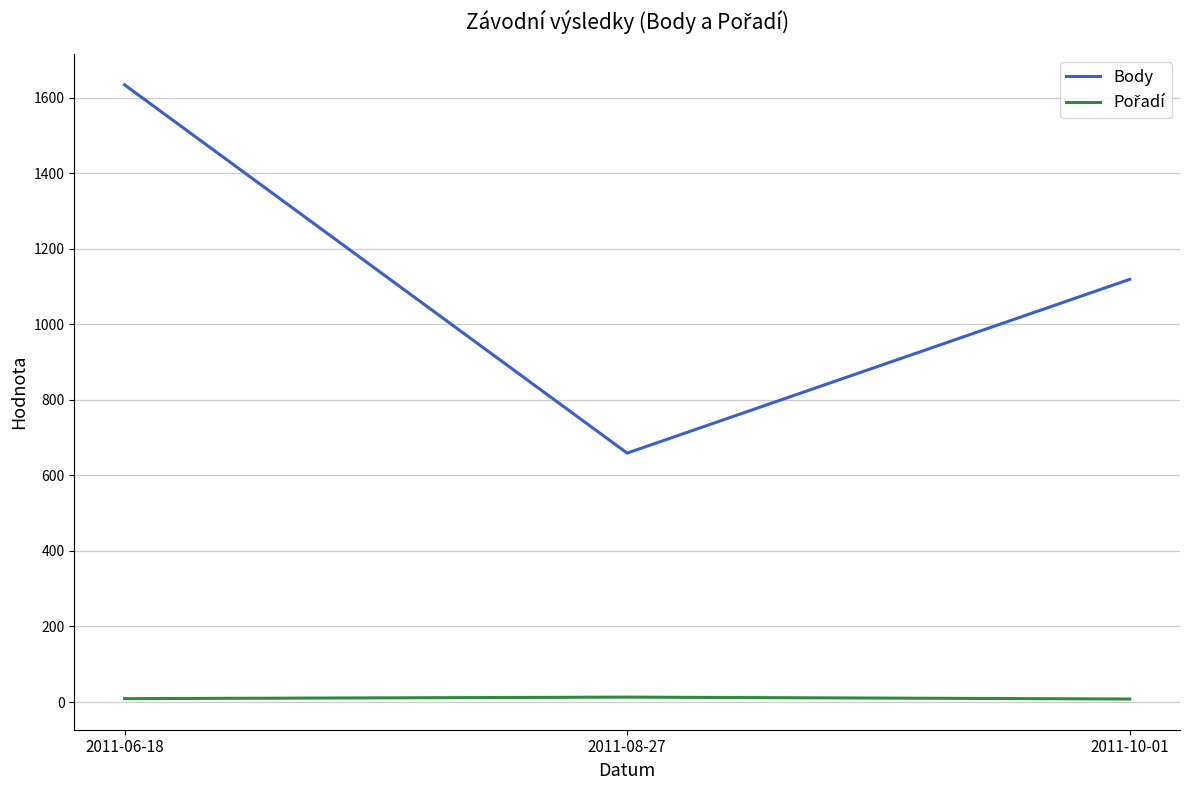

Which category has the highest value in the Body series?

2011-06-18